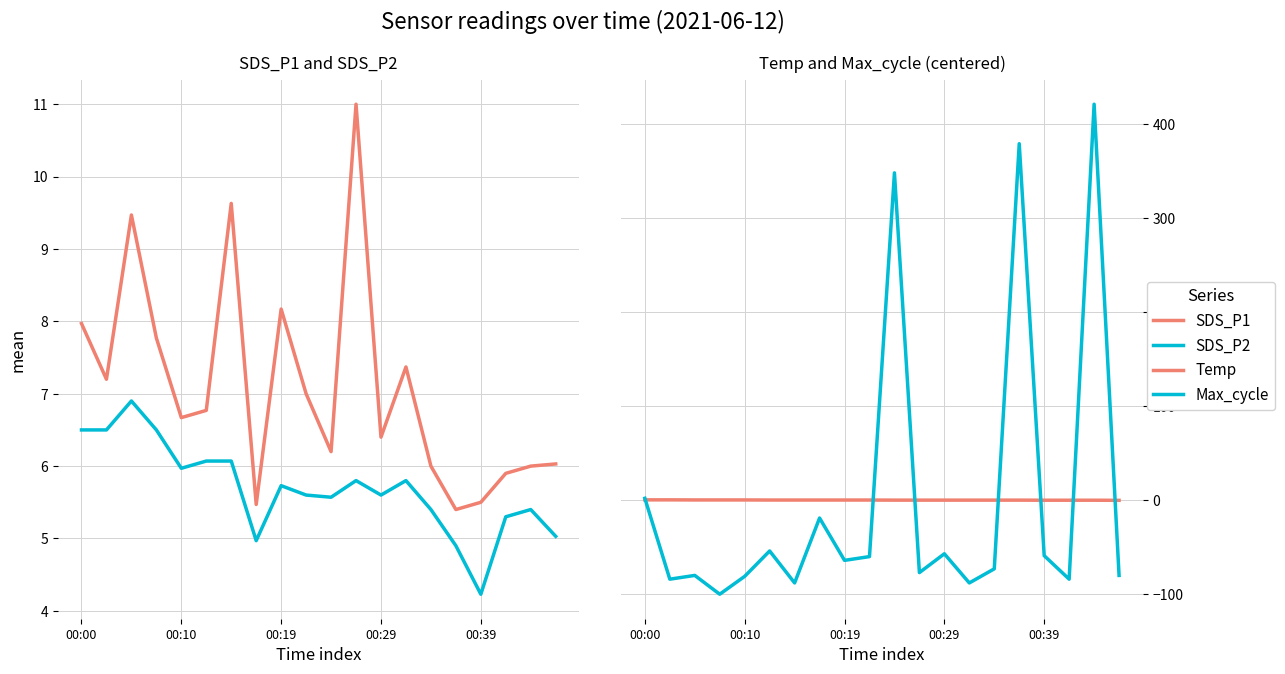

How many data points in SDS_P2 are above 5?

17